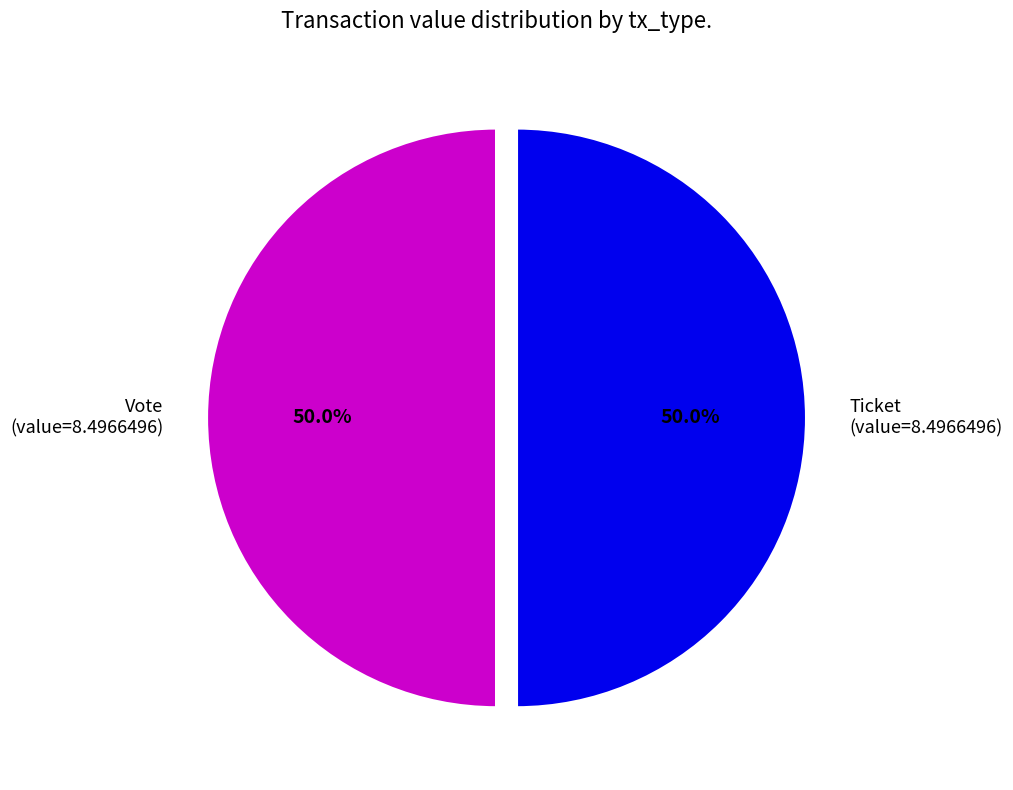

To the nearest percent, what is the difference between the largest and smallest slice percentages?

0%